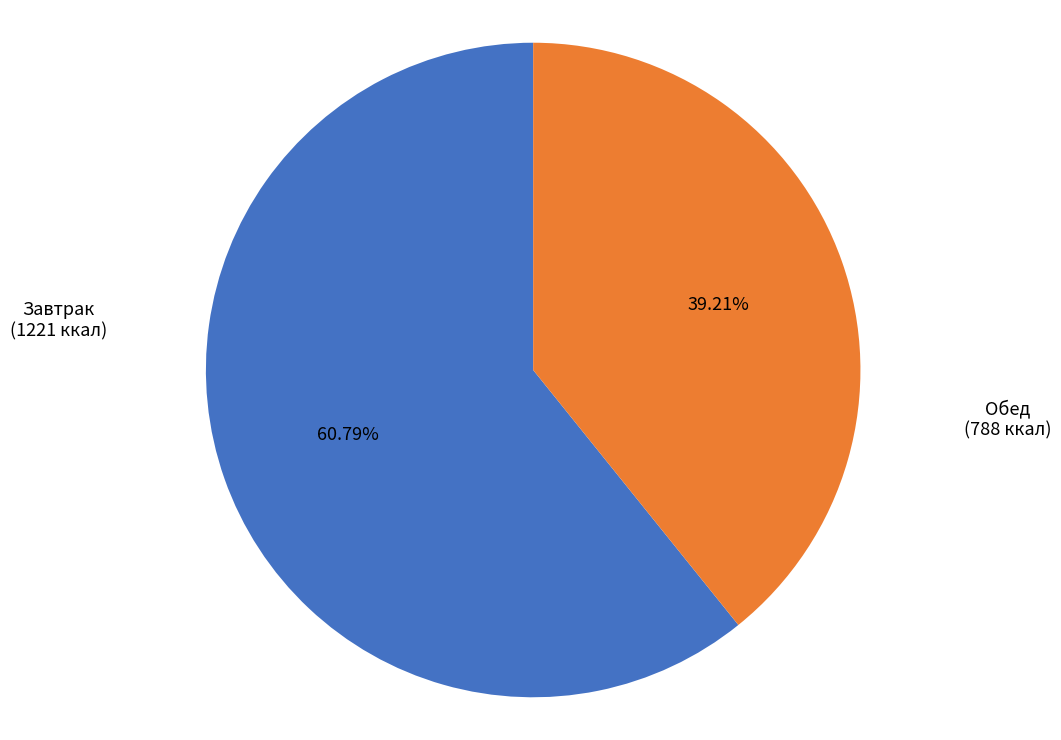

Rank the categories by value from lowest to highest.

Обед, Завтрак